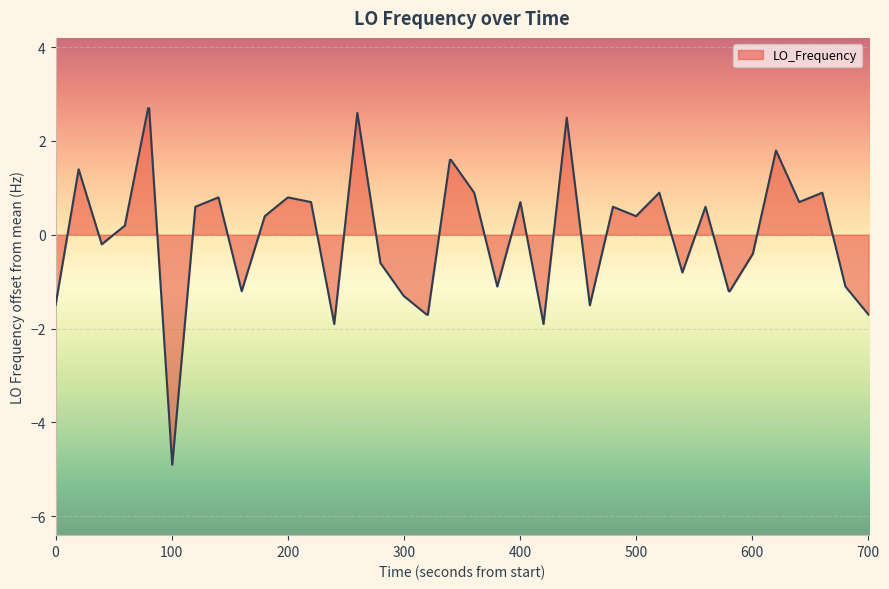

What is the smallest value displayed?

-4.9